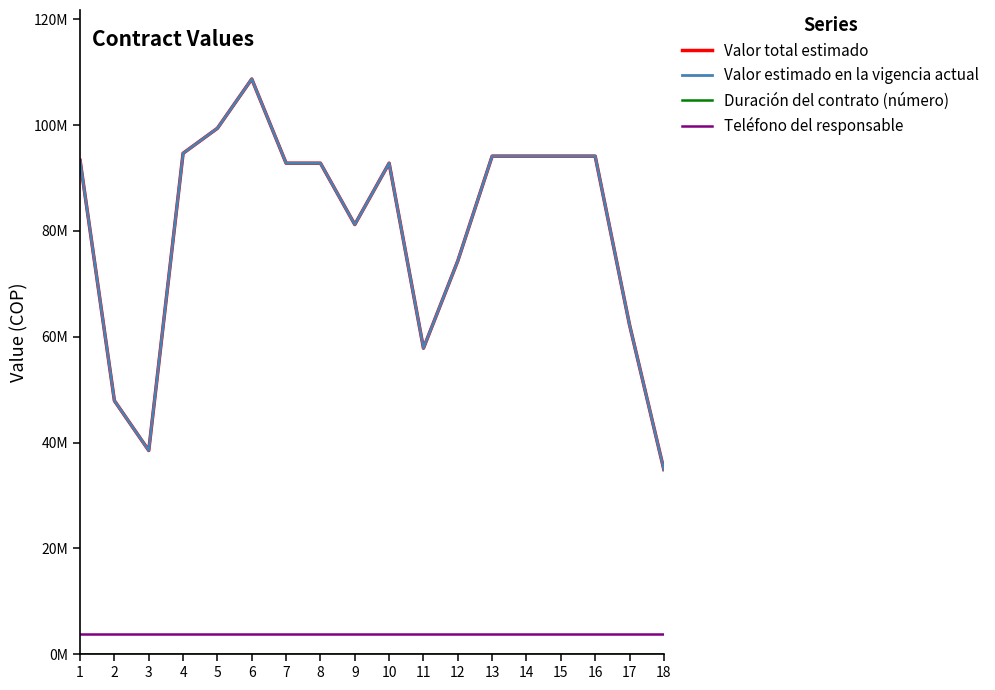

Does the chart have visible grid lines?

No